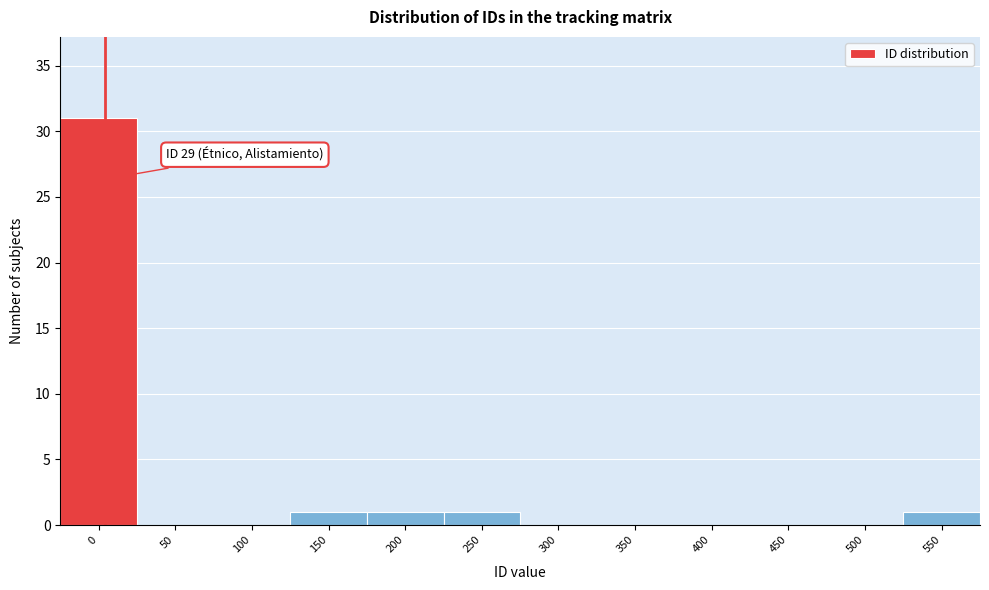

Reading right to left, list all the values displayed in this chart.

550=1	500=0	450=0	400=0	350=0	300=0	250=1	200=1	150=1	100=0	50=0	0=31